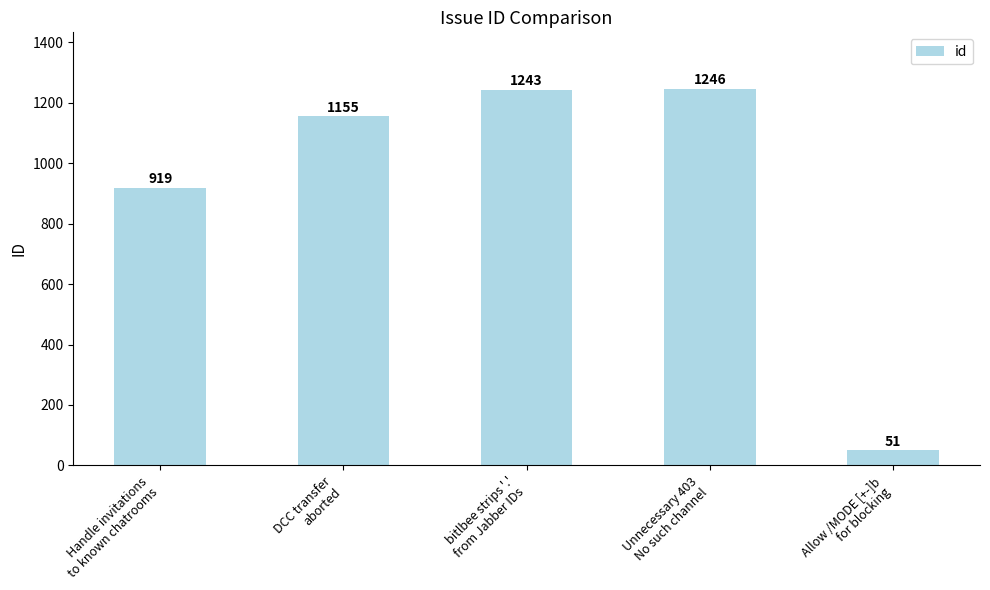

The value at DCC transfer
aborted is 1155. True or false?

True